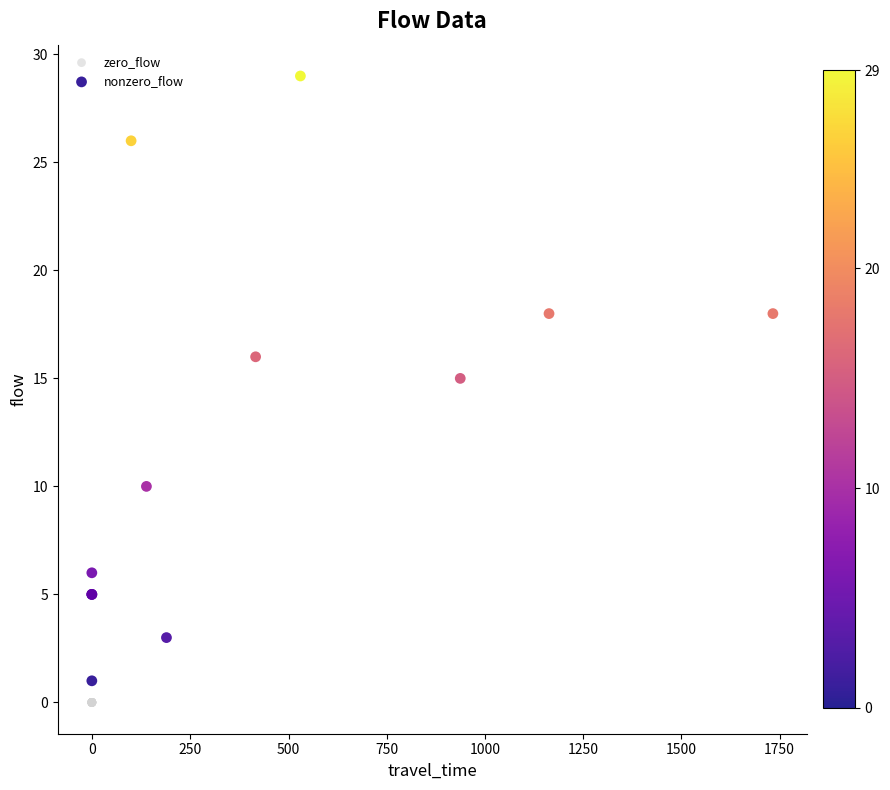

Which series contains the lowest Y value?

zero_flow